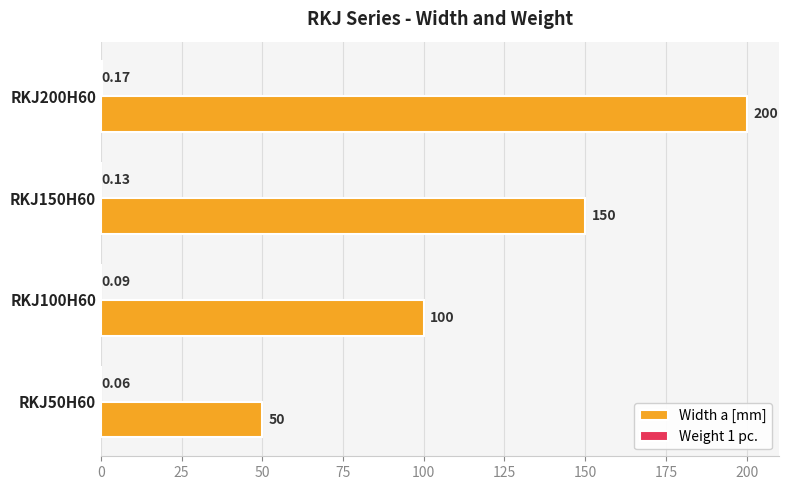

Which series changed the most between RKJ50H60 and RKJ200H60?

Width a [mm]